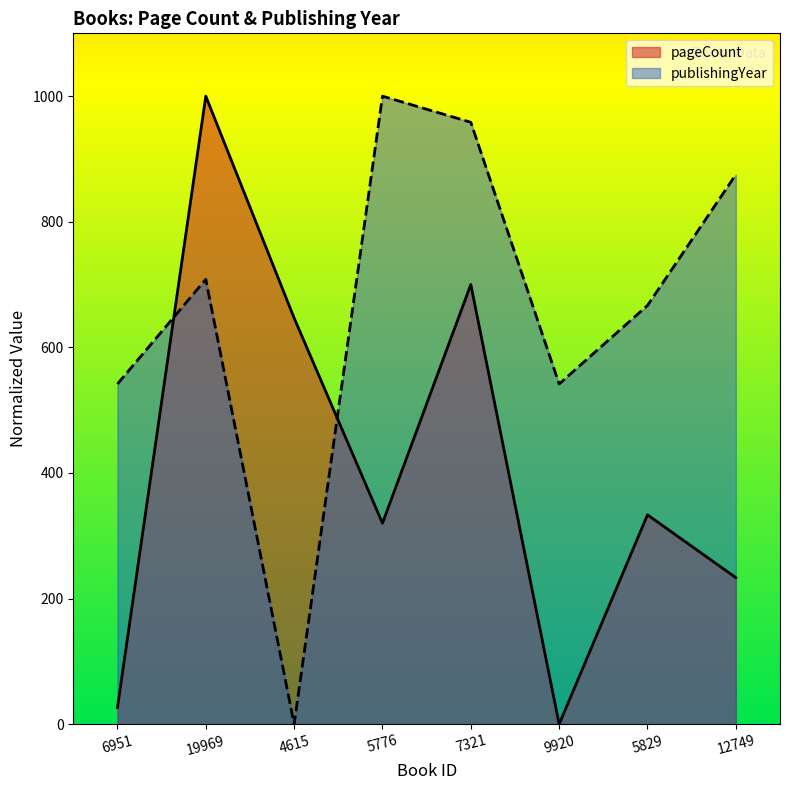

What are all the series names shown in the legend?

pageCount, publishingYear